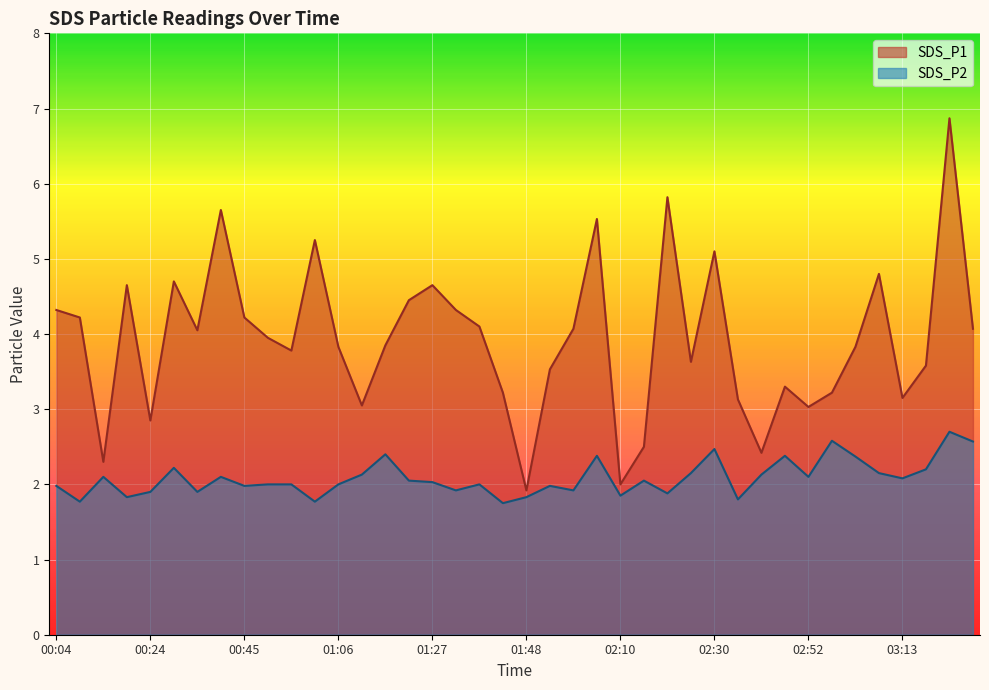

True or false: SDS_P1 and SDS_P2 cross at least once.

False